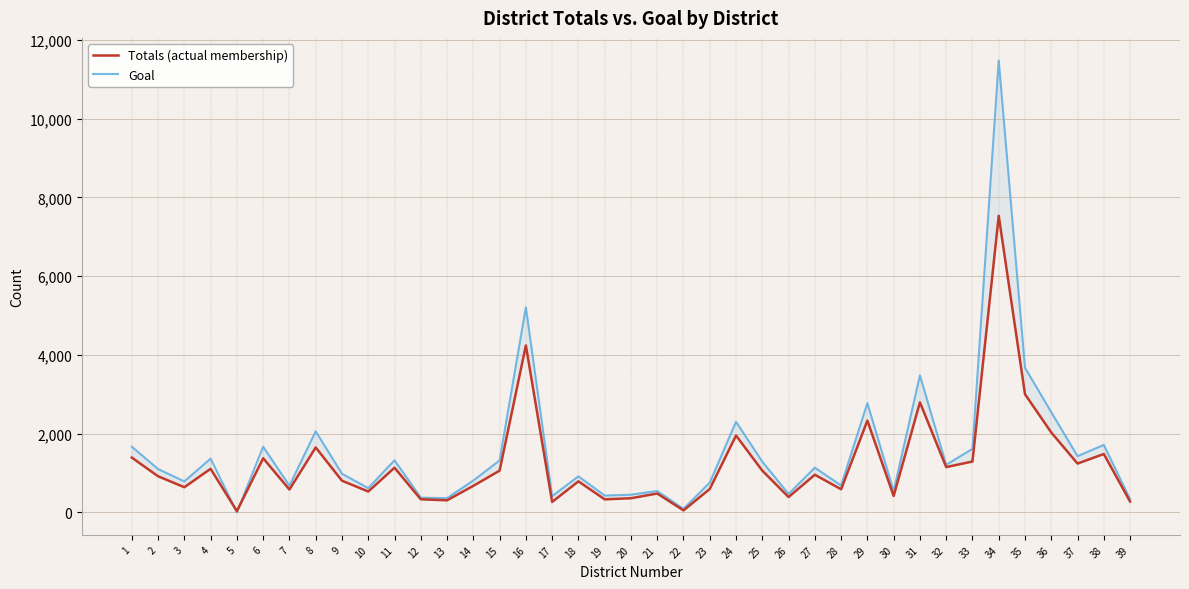

Which series changed the most between 11 and 27?

Goal